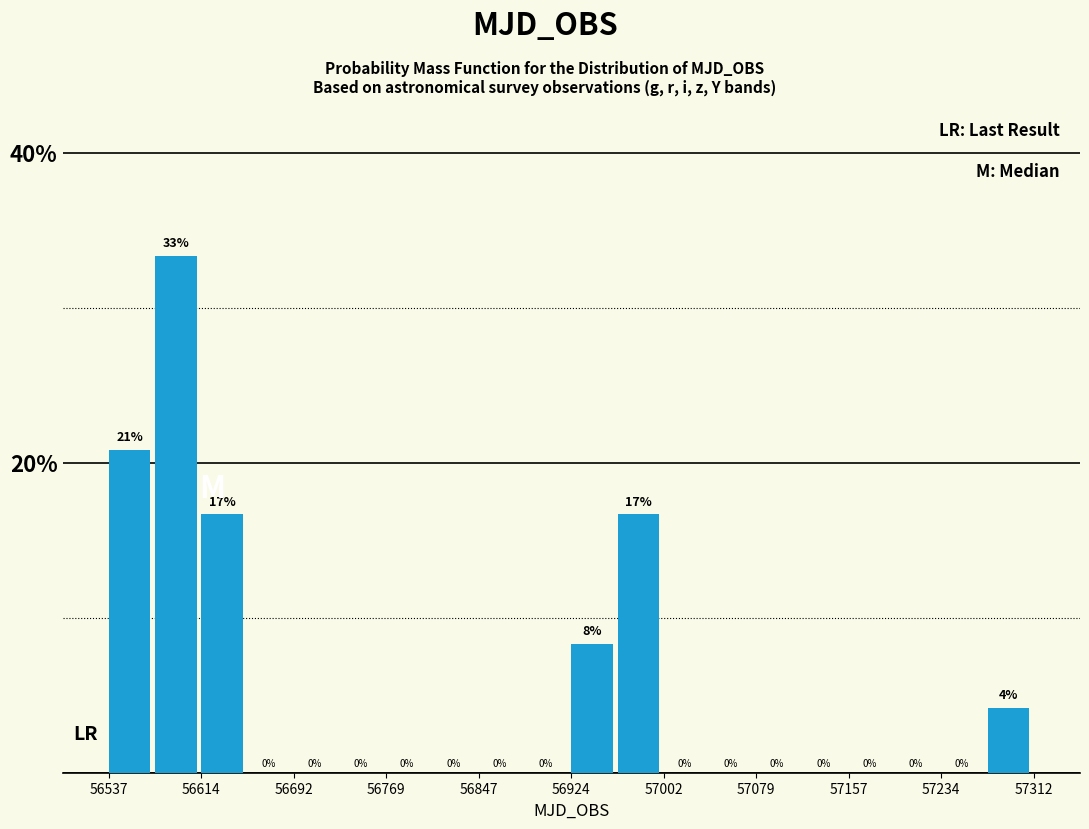

Read against the x-axis, roughly where is the centre of the tallest bar?

56590